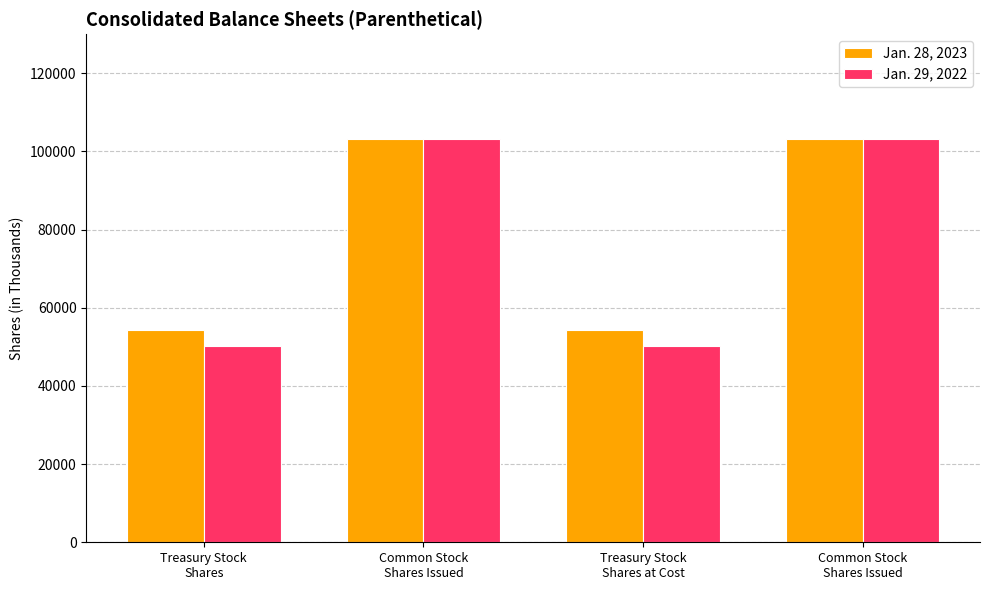

Reading left to right, what are all the values shown in this chart?

Jan. 28, 2023: 54298	103300	54298	103300
Jan. 29, 2022: 50315	103300	50315	103300